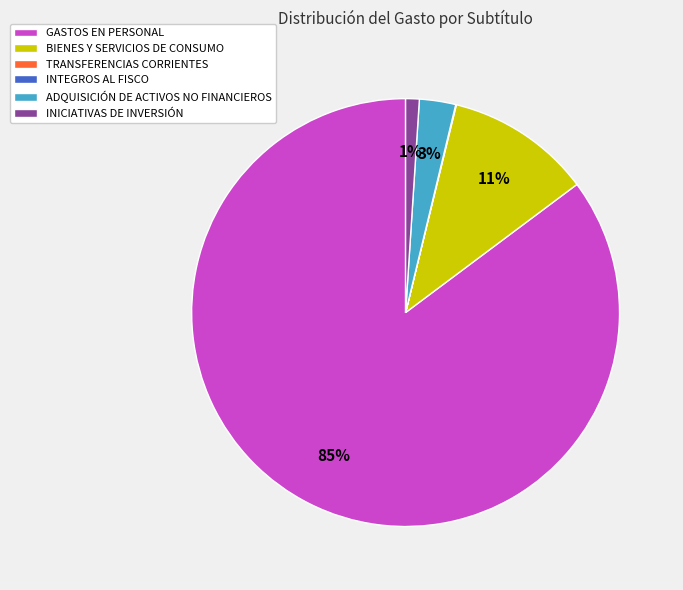

Between BIENES Y SERVICIOS DE CONSUMO and ADQUISICIÓN DE ACTIVOS NO FINANCIEROS, which is larger?

BIENES Y SERVICIOS DE CONSUMO